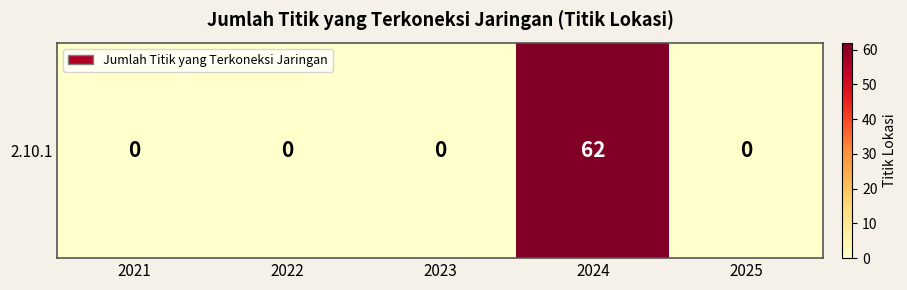

Reading left to right, transcribe all the data shown in this chart.

2021=0	2022=0	2023=0	2024=62	2025=0